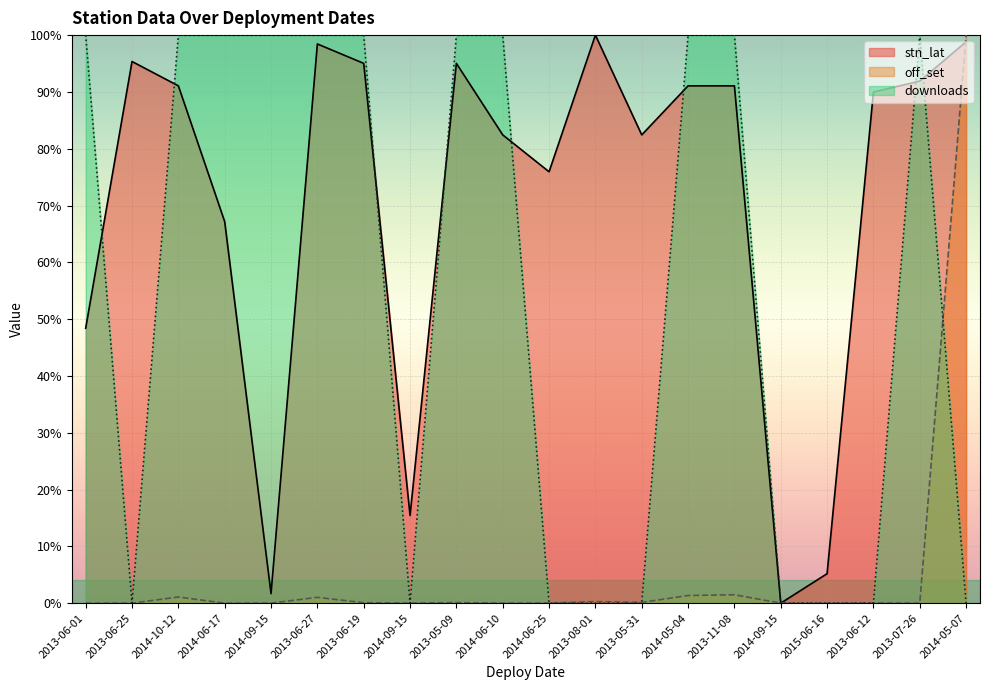

Where do downloads and stn_lat first cross each other?

2013-06-01 and 2013-06-25